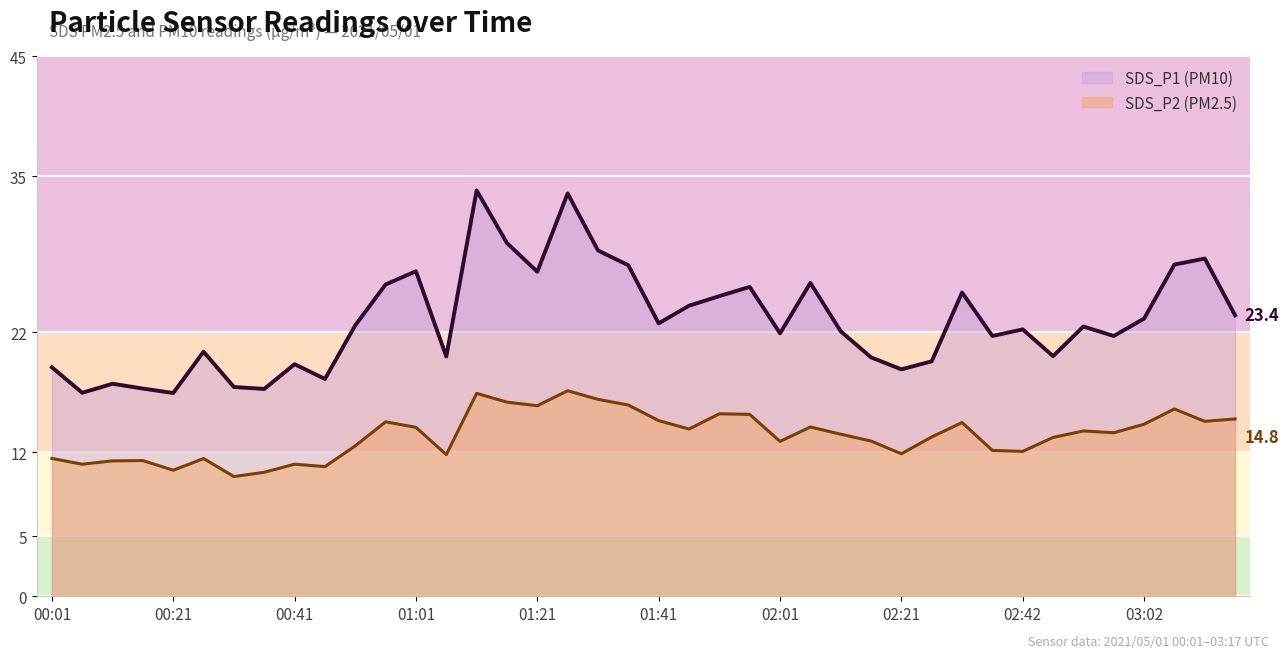

What is the maximum value for SDS_P2?

17.1